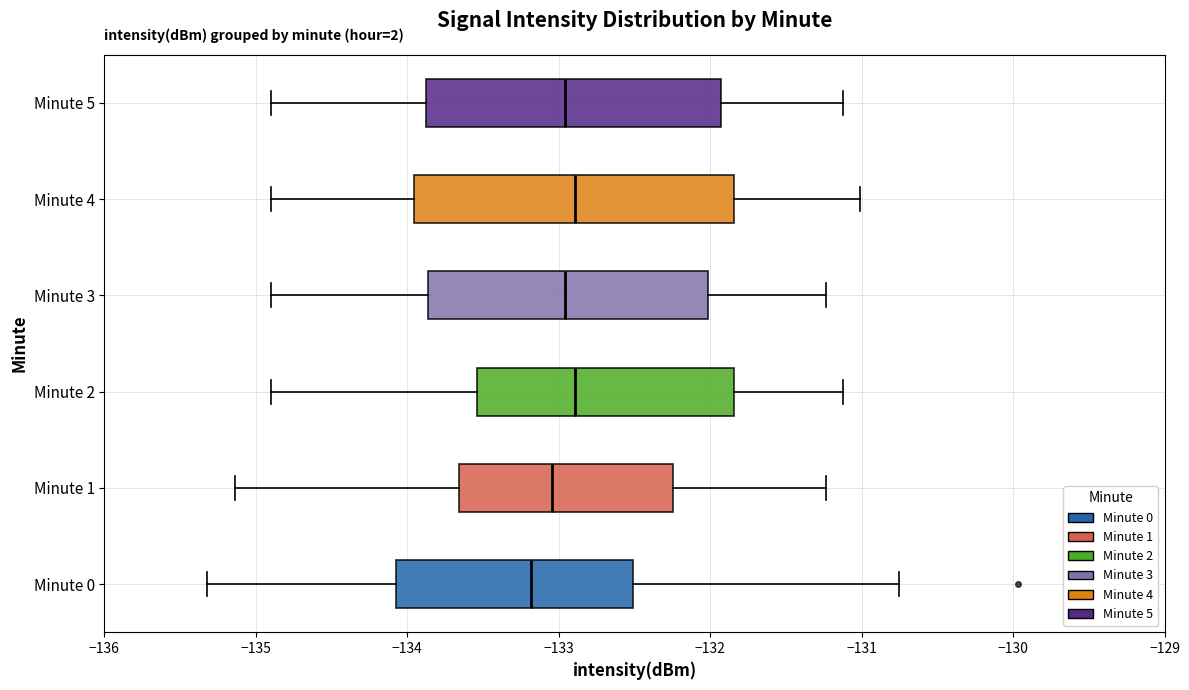

Reading bottom to top, transcribe this box plot: for each box, give where its median line is, the range the box spans, and where its two whiskers end, as read against the x-axis. The values are not printed on the chart, so give them approximately, as read against the axis.

Minute 0: median -133.2, box -134.1 to -132.5, whiskers -135.3 to -130.8
Minute 1: median -133.0, box -133.7 to -132.2, whiskers -135.1 to -131.2
Minute 2: median -132.9, box -133.5 to -131.8, whiskers -134.9 to -131.1
Minute 3: median -133.0, box -133.9 to -132.0, whiskers -134.9 to -131.2
Minute 4: median -132.9, box -134.0 to -131.8, whiskers -134.9 to -131.0
Minute 5: median -133.0, box -133.9 to -131.9, whiskers -134.9 to -131.1